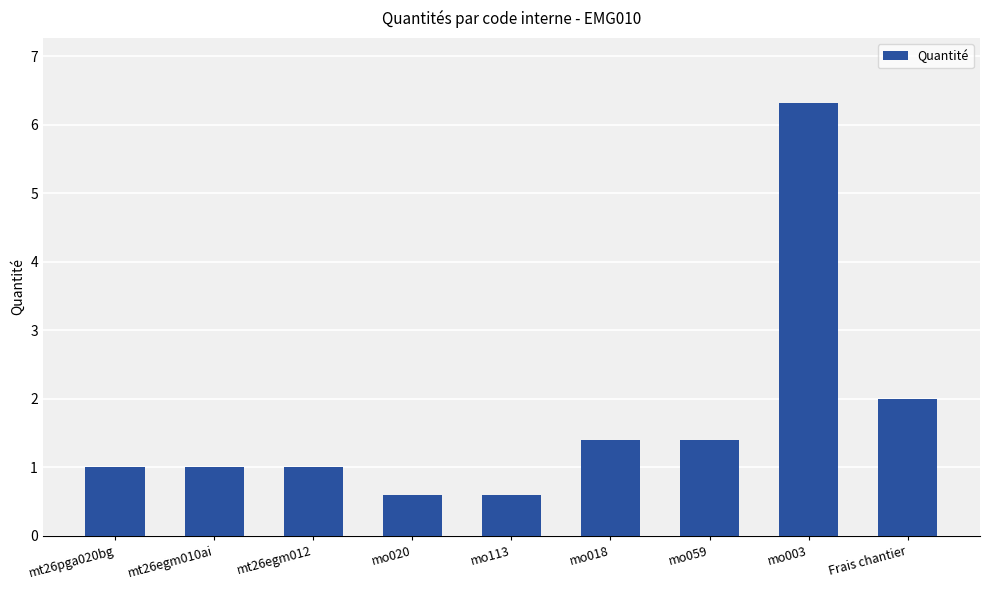

True or false: the data shows 0.5 at mo018.

False